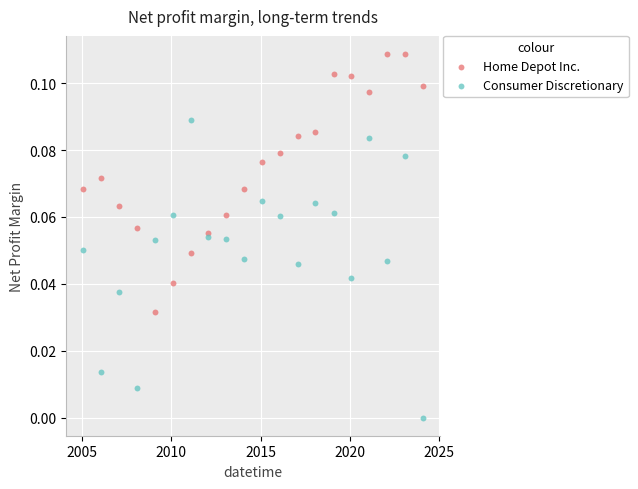

What is the X range (max minus min) for the scatter plot?

6937.0